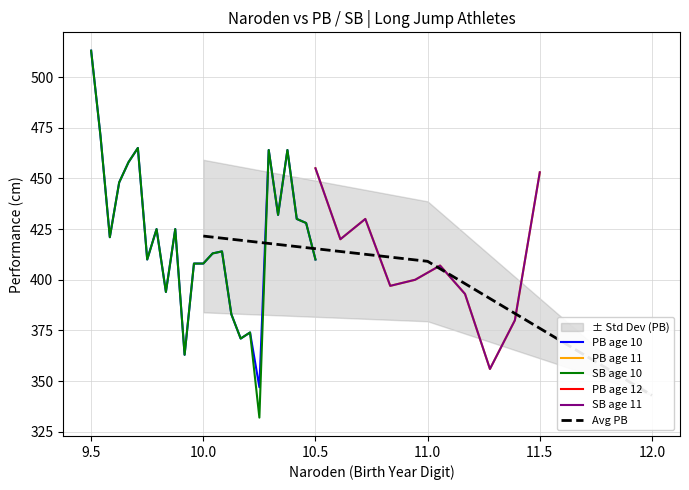

At which label does PB age 10 reach its peak?

9.5